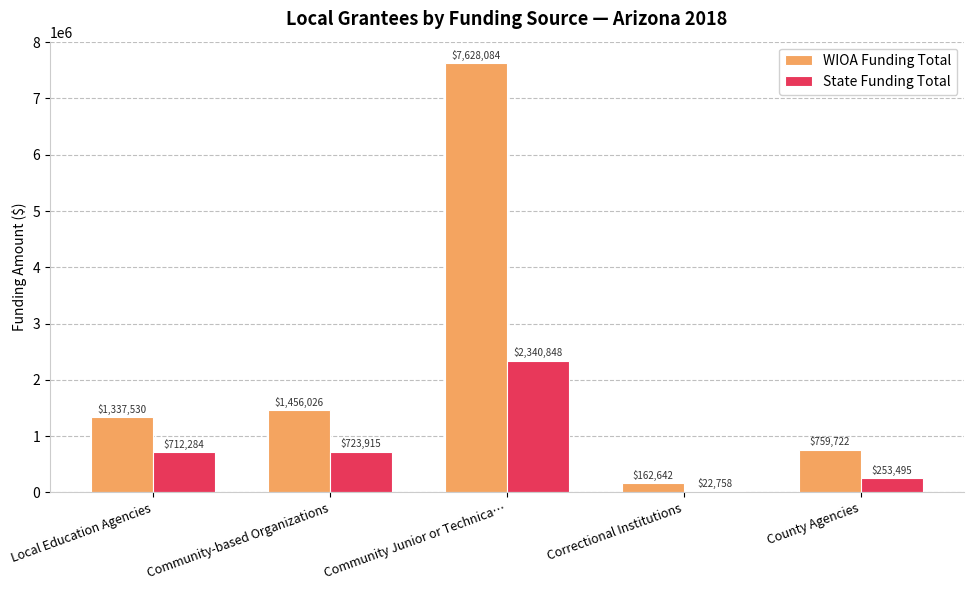

How many groups of bars are there?

5